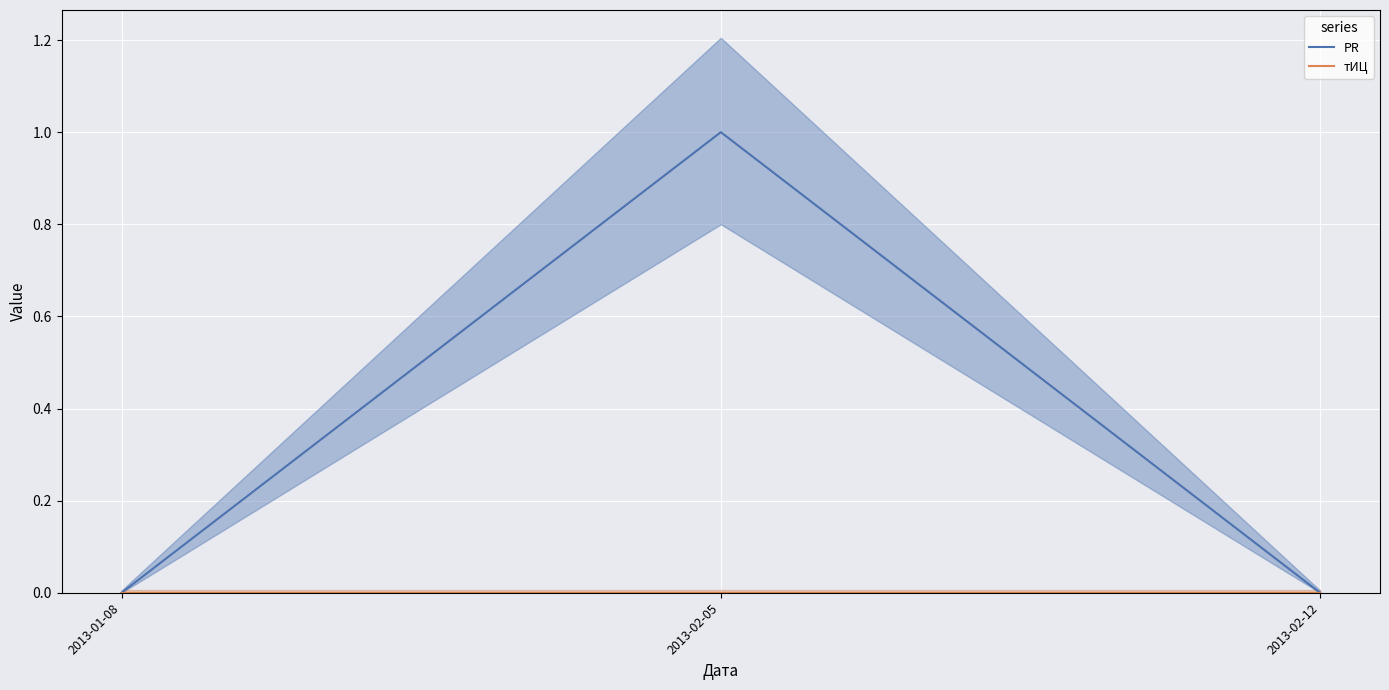

Which series changed the most between 2013-01-08 and 2013-02-05?

PR